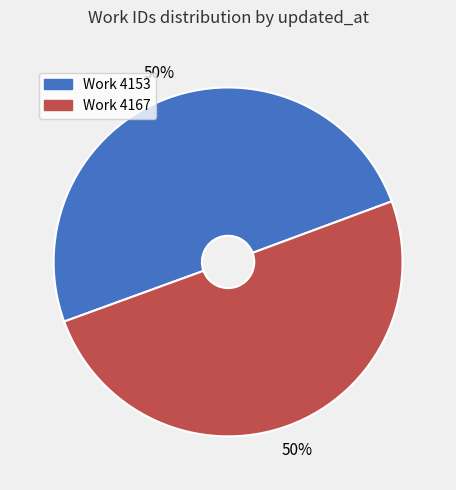

To the nearest percent, what is the average slice percentage?

50%